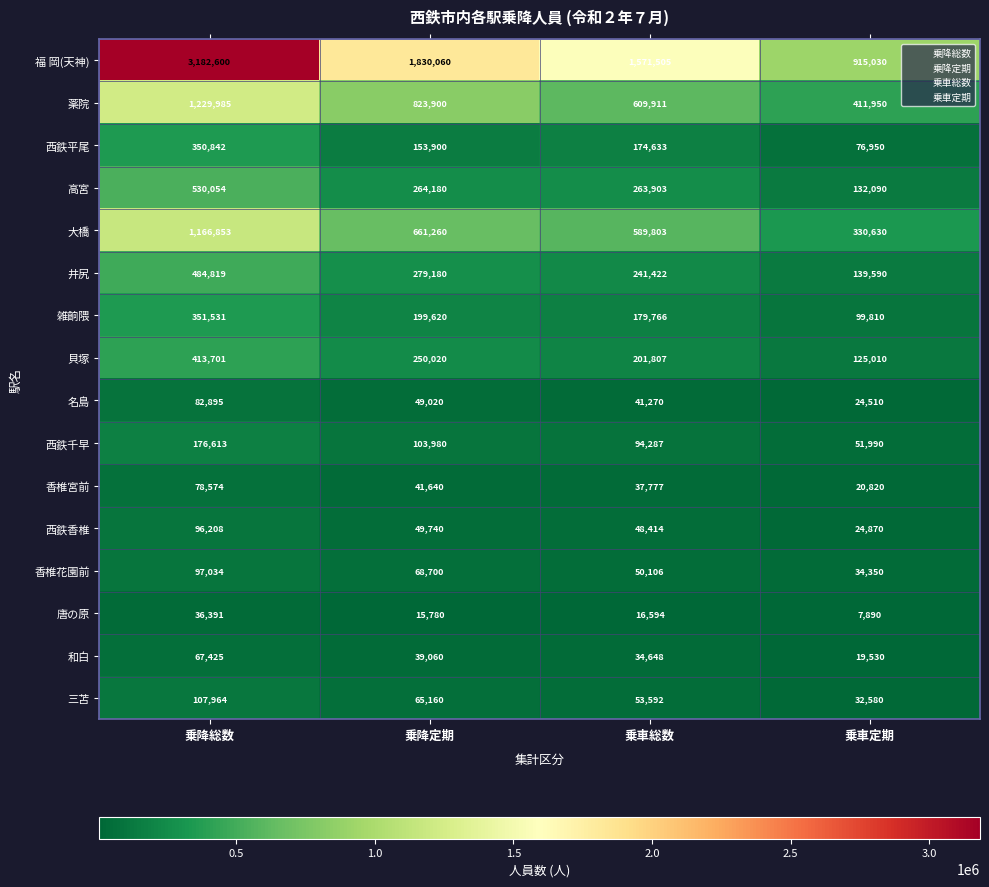

Rank the series by their maximum value, from highest to lowest.

福 岡(天神), 薬院, 大橋, 高宮, 井尻, 貝塚, 雑餉隈, 西鉄平尾, 西鉄千早, 三苫, 香椎花園前, 西鉄香椎, 名島, 香椎宮前, 和白, 唐の原